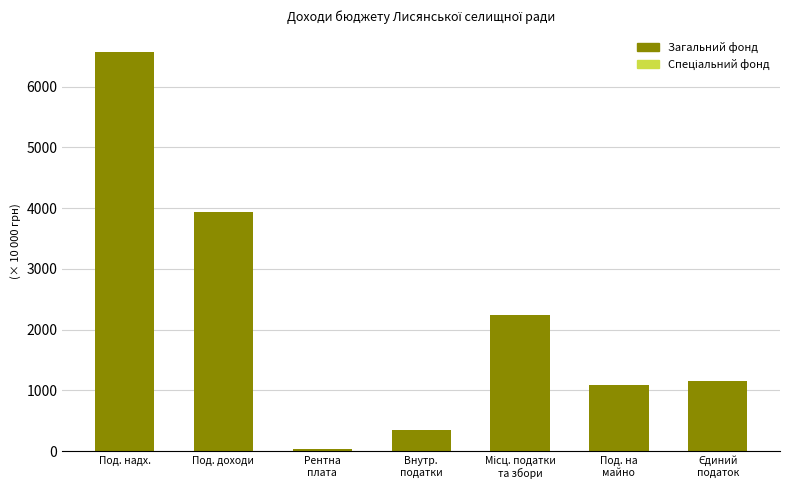

The value of Загальний фонд at Под. надх. is 3499.5. True or false?

False